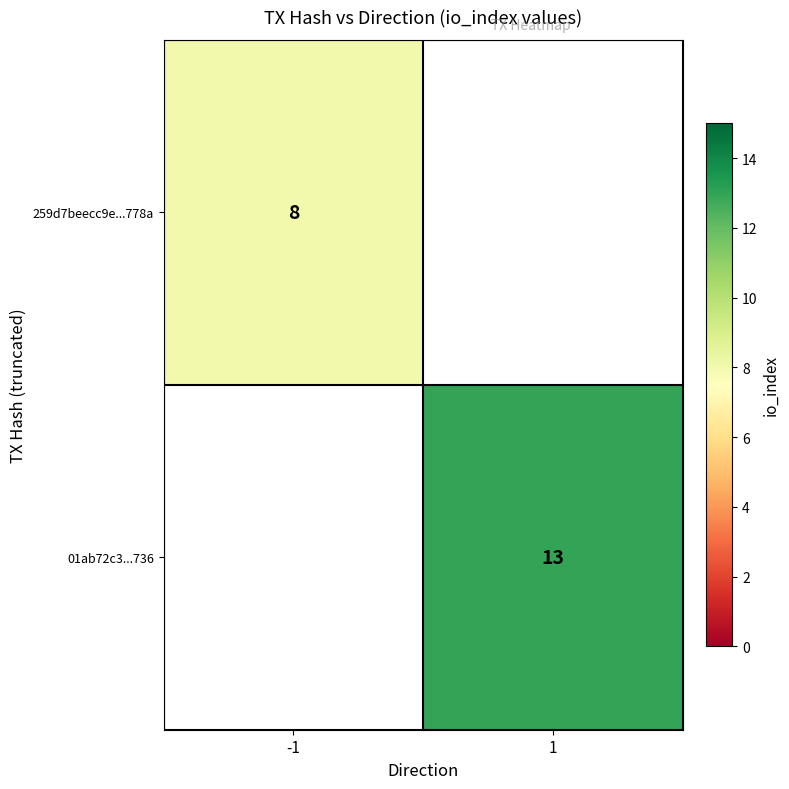

Is the value of 01ab72c3...736 at 1 greater than the value of 259d7beecc9e...778a at -1?

Yes